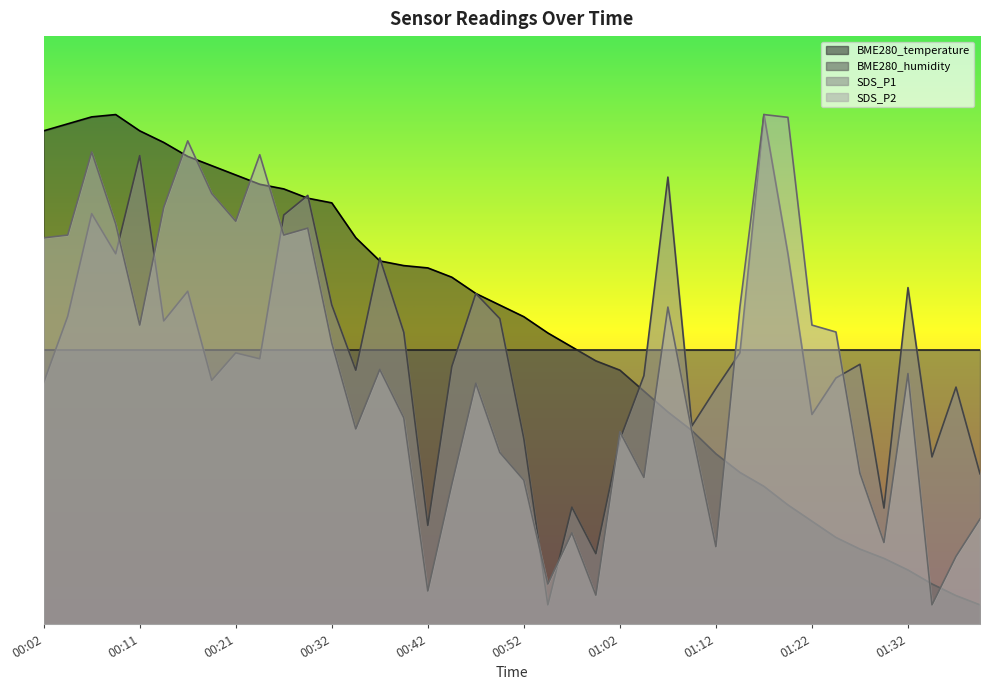

What value does the SDS_P1 series have at 01:32?

17.2